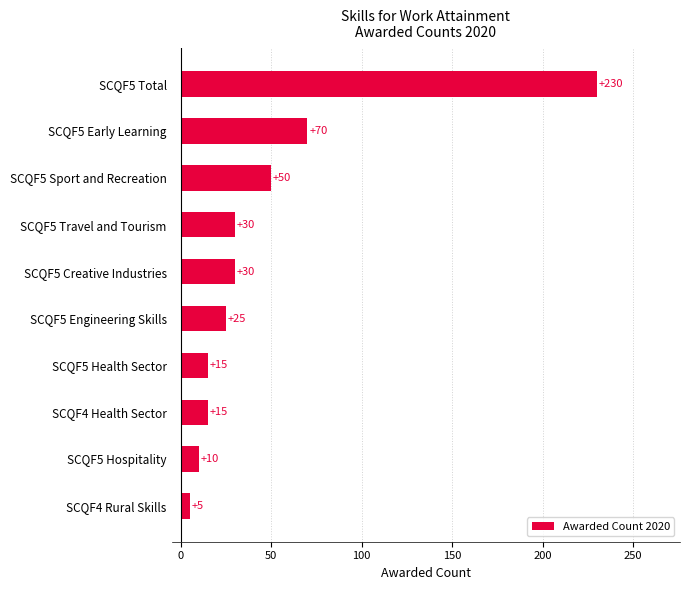

How many values are below 30?

5